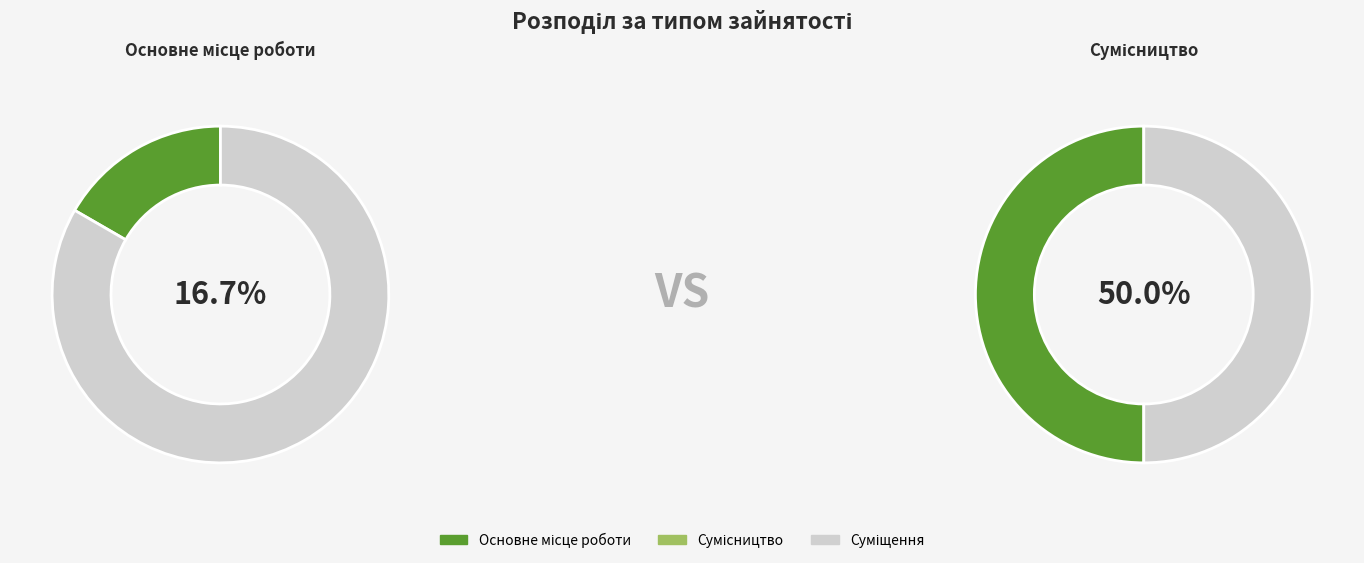

Is there a majority slice in this chart?

No